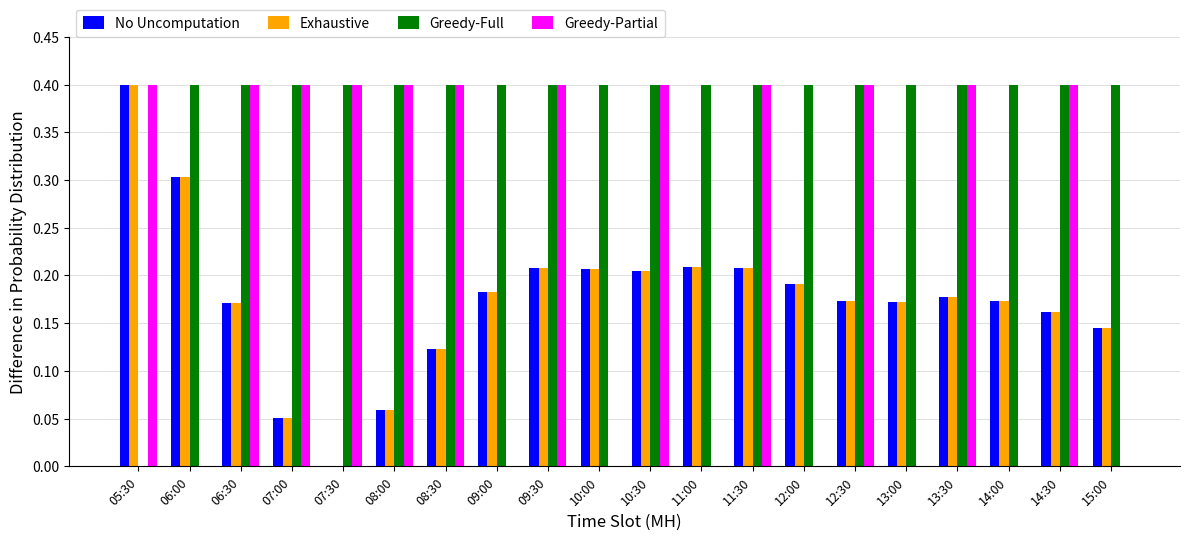

What is the greatest value displayed?

0.4